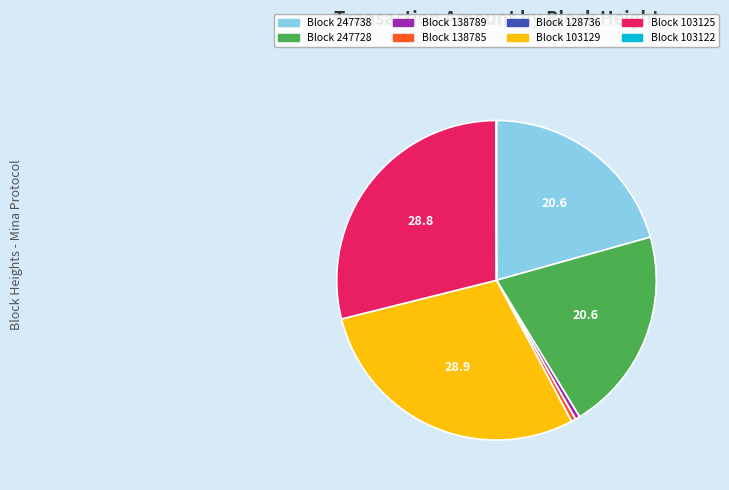

True or false: Block 247728 accounts for 9% of the total.

False